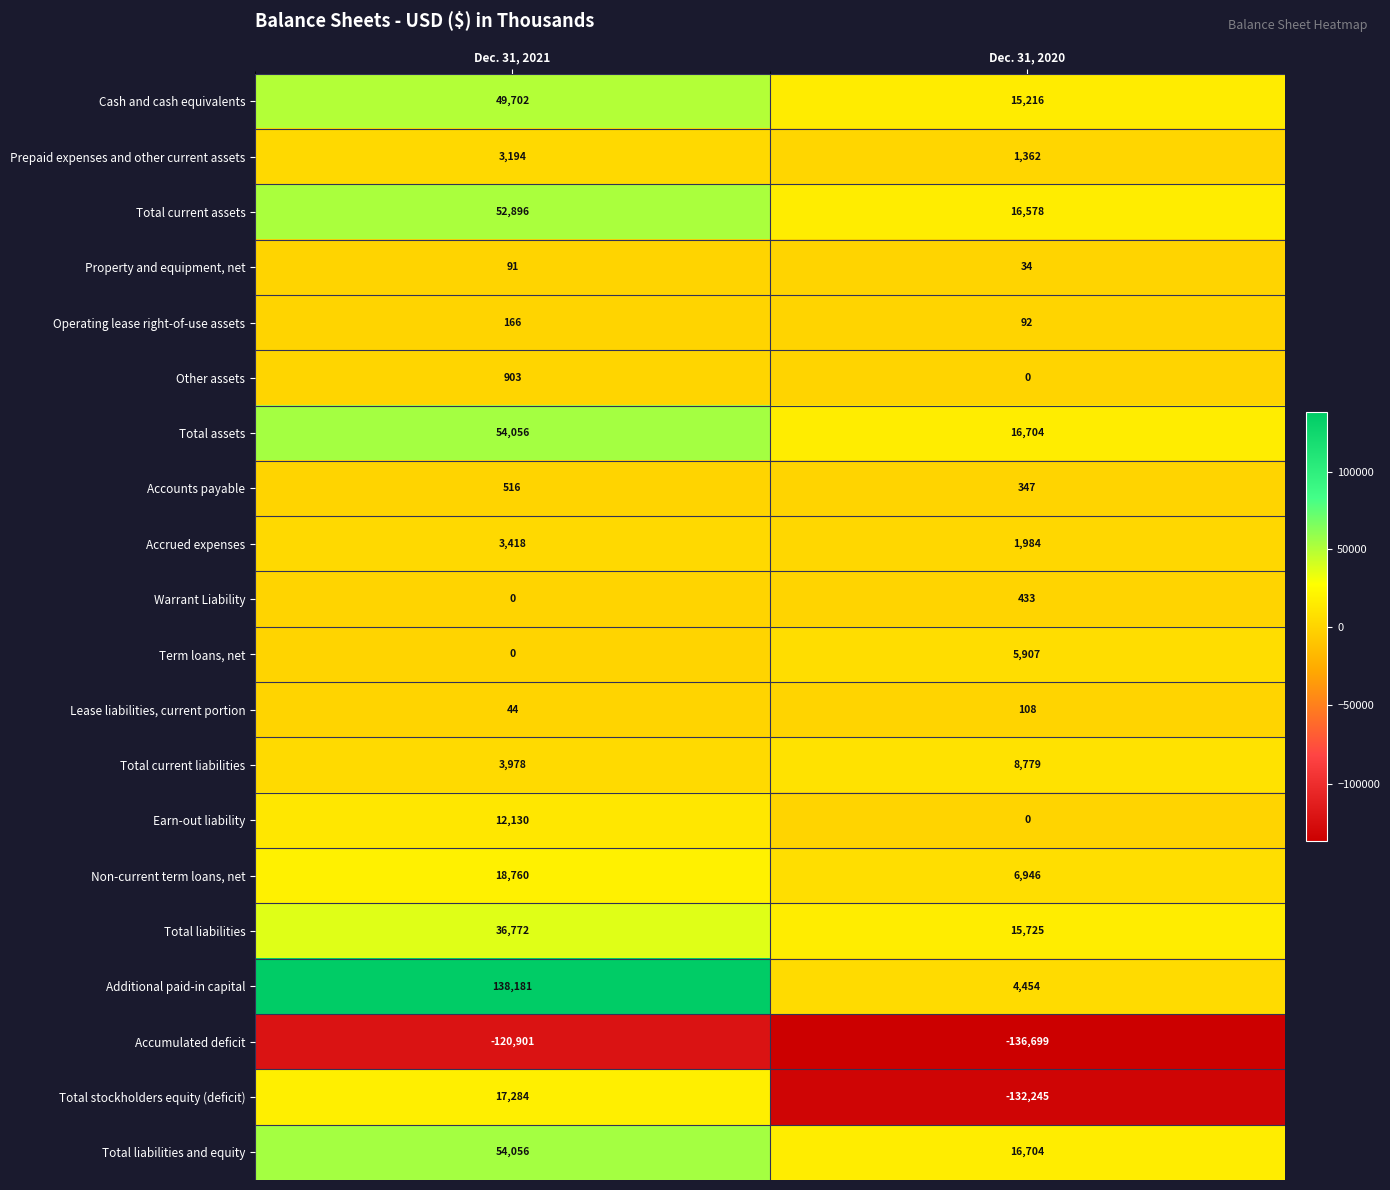

How many data points does each series have?

2